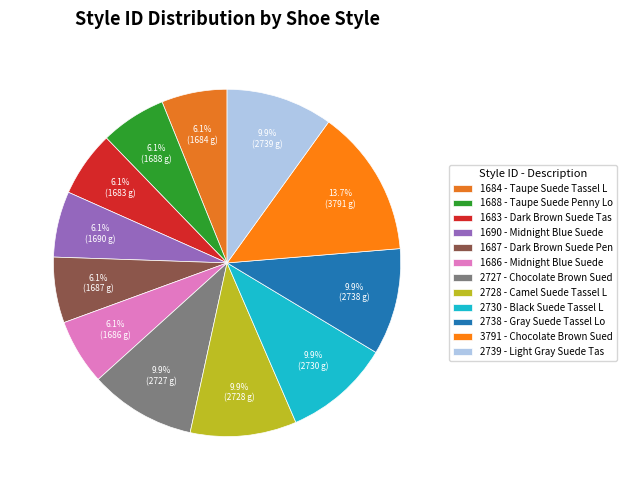

What is the smallest slice in the pie chart?

Dark Brown Suede Tassel Loafer